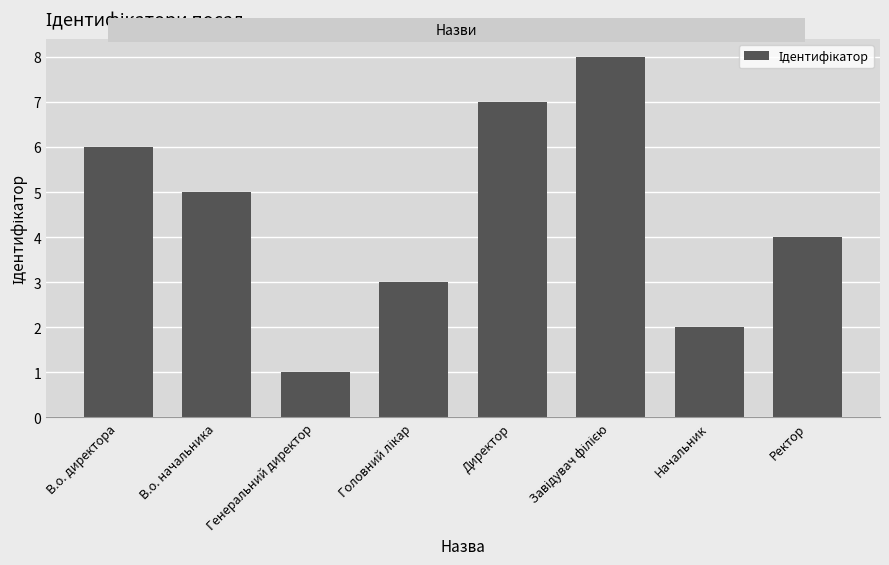

Read the value at В.о. начальника.

5